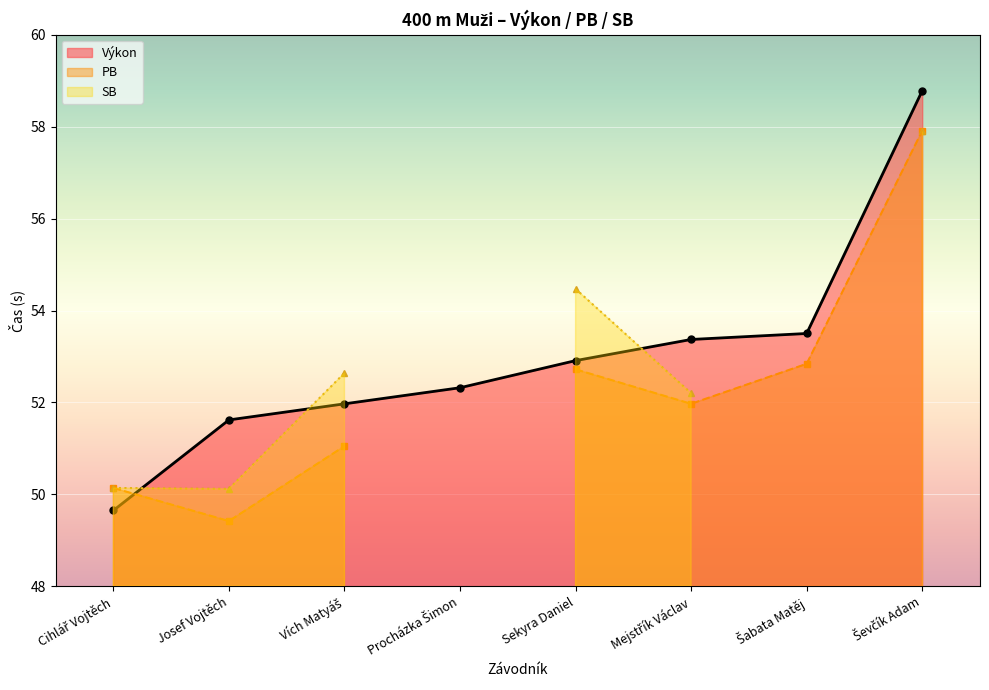

What is the label of the 8th point from the left?

Ševčík Adam